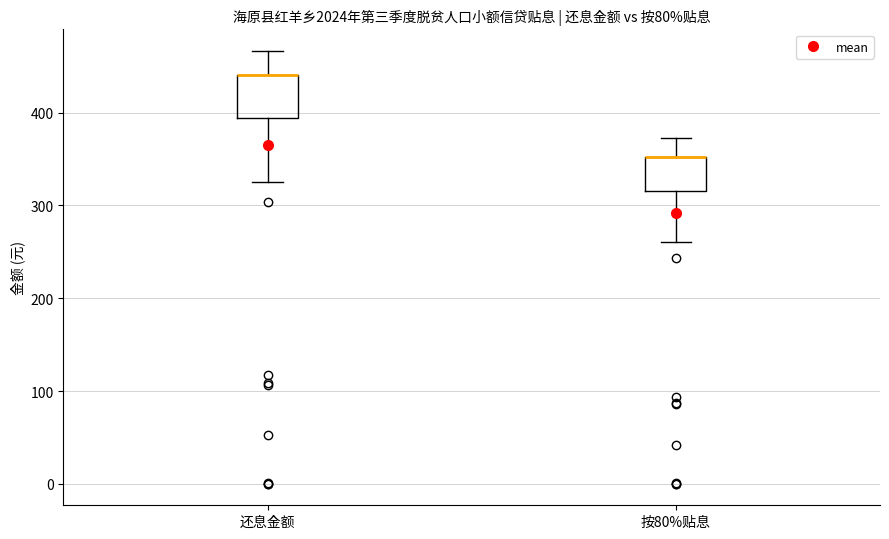

Where is the lower edge of the box for 还息金额 on the y-axis? The values are not printed on the chart, so give them approximately, as read against the axis.

390